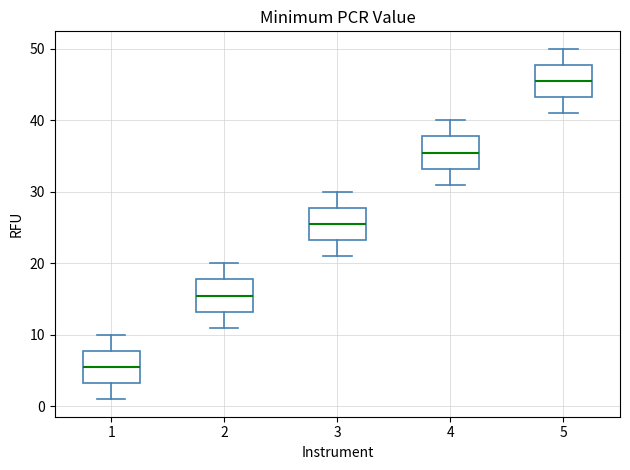

Reading left to right, read every box against the y-axis: the position of its median line, the range the box covers, and the ends of its whiskers. The values are not printed on the chart, so give them approximately, as read against the axis.

1: median 6, box 3 to 8, whiskers 1 to 10
2: median 16, box 13 to 18, whiskers 11 to 20
3: median 26, box 23 to 28, whiskers 21 to 30
4: median 36, box 33 to 38, whiskers 31 to 40
5: median 46, box 43 to 48, whiskers 41 to 50